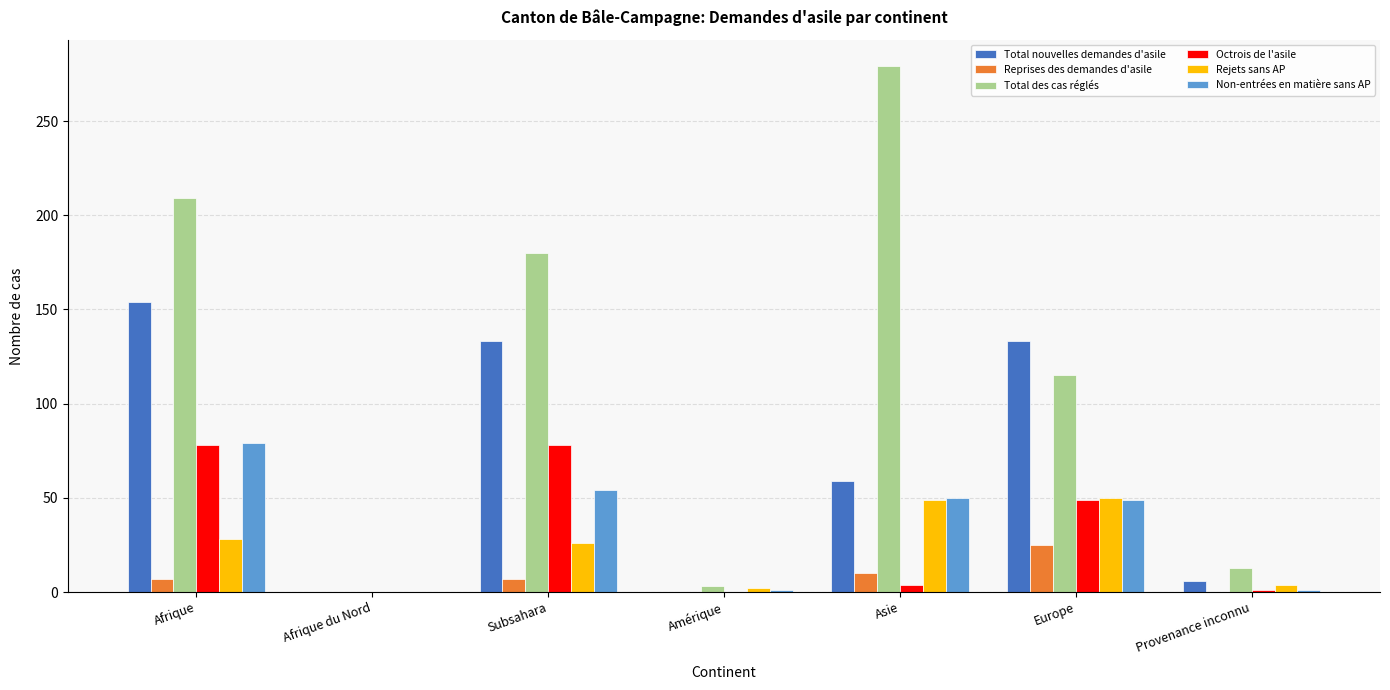

Which series changed the most between Subsahara and Provenance inconnu?

Total des cas réglés